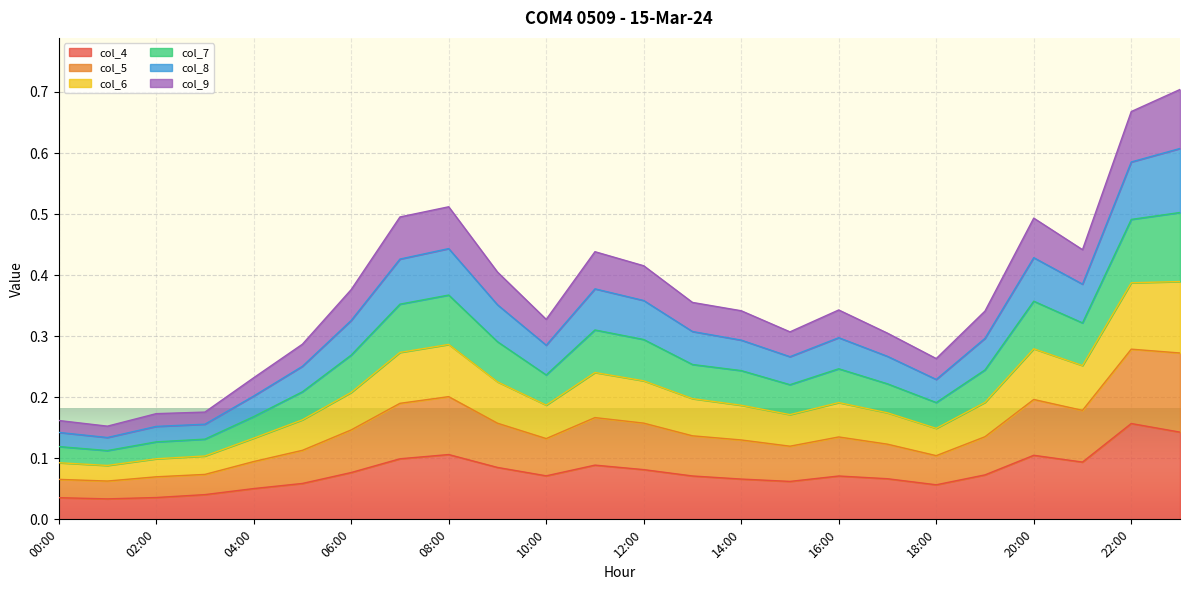

True or false: col_6 has a value of 0.2 at 06:00.

False